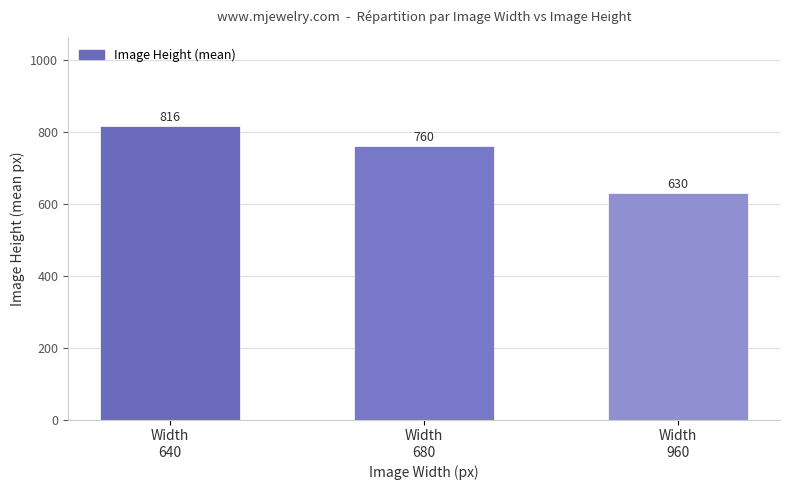

Approximately how many times larger is the value at Width
960 compared to Width
680?

0.8